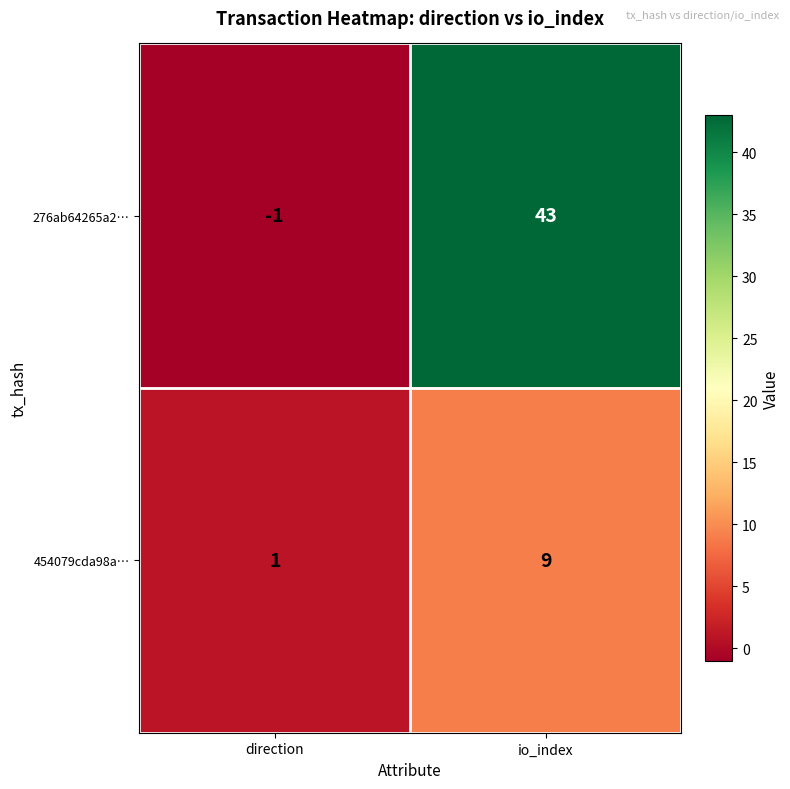

What is the sum of the 276ab64265a2… values at direction and io_index?

42